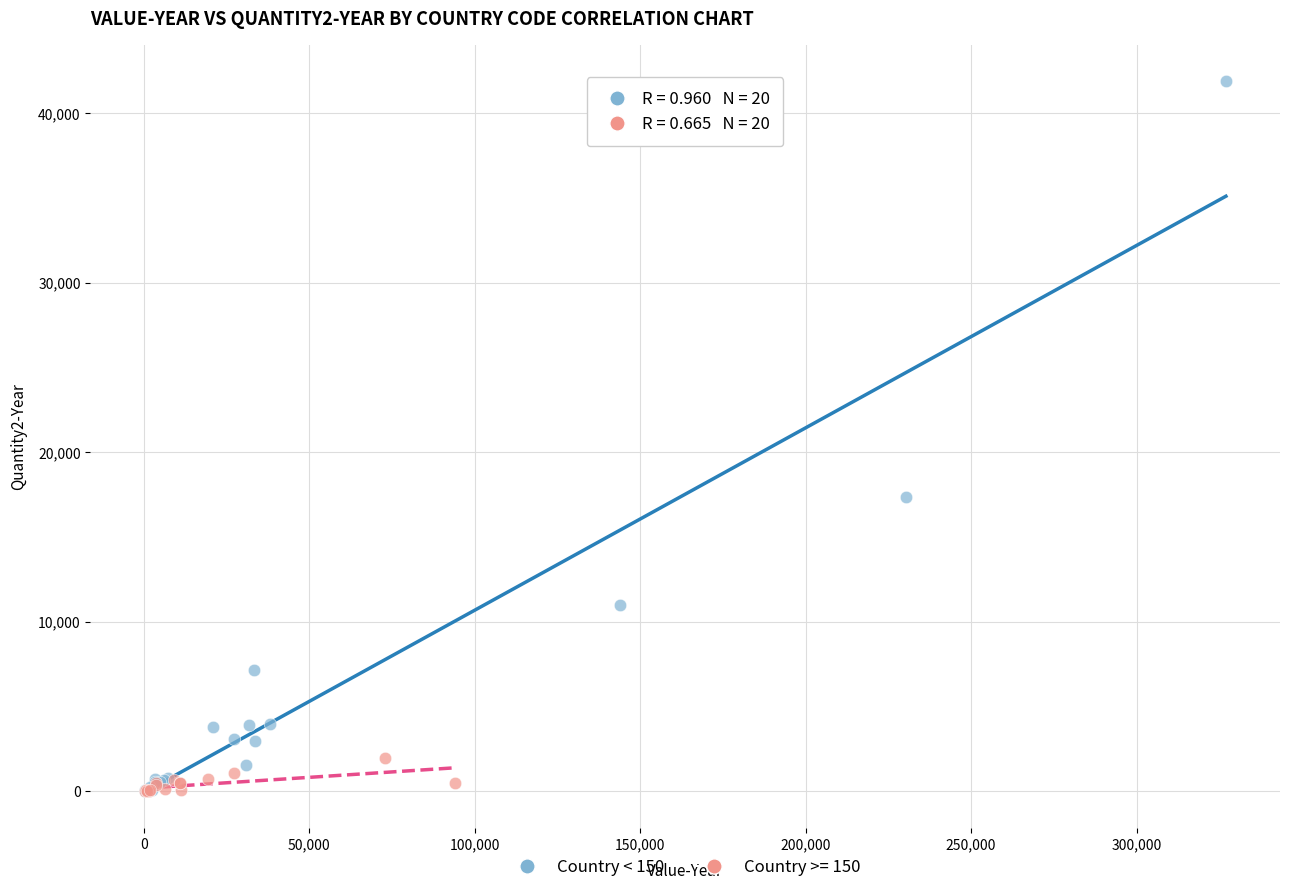

Which series has the widest spread of Y values?

Country < 150